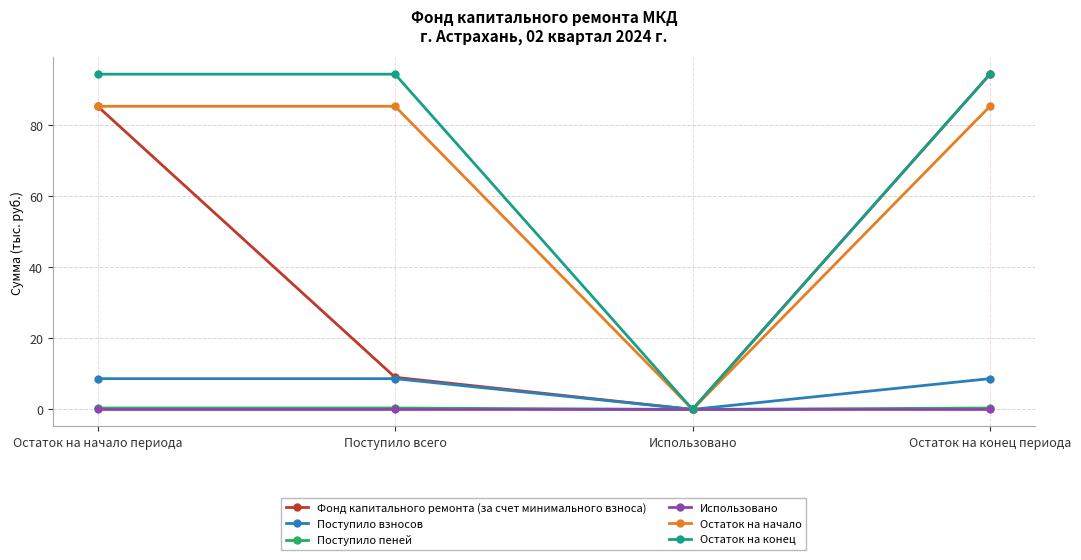

At which category is the sum across all series the highest?

Остаток на конец периода